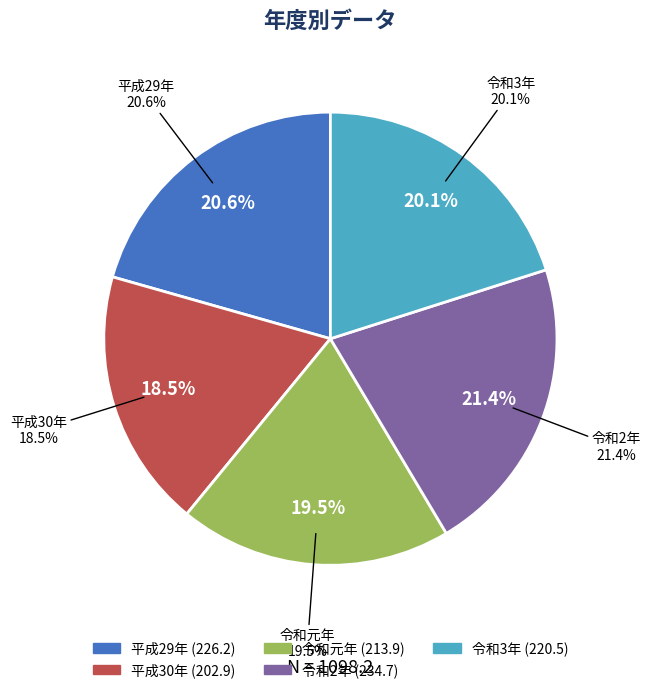

To the nearest percent, what is the difference between the 平成30年 and 令和3年 slice percentages?

2%